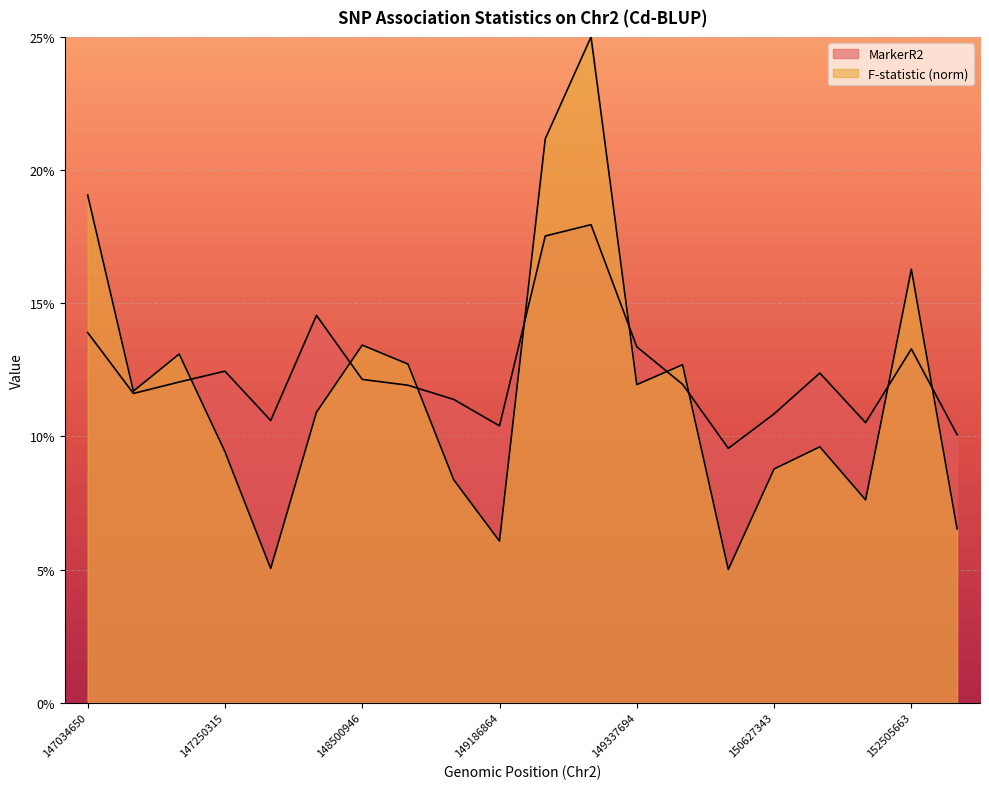

At which category does MarkerR2 reach its first local valley?

147038672